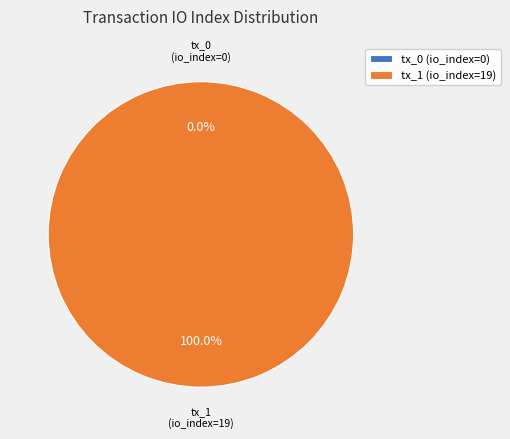

To the nearest percent, what is the average slice percentage?

50%